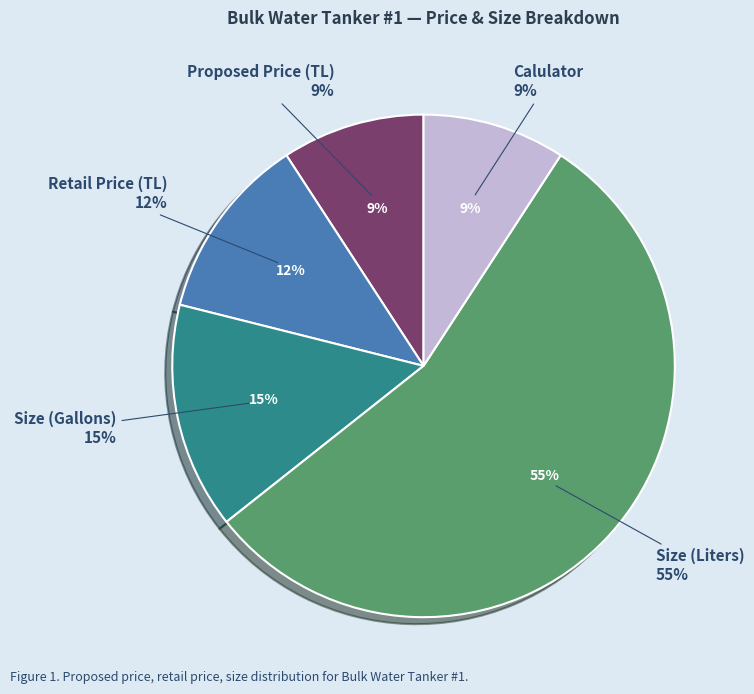

Rank the categories by value from highest to lowest.

Size (Liters), Size (Gallons), Retail Price (TL), Proposed Price (TL), Calulator